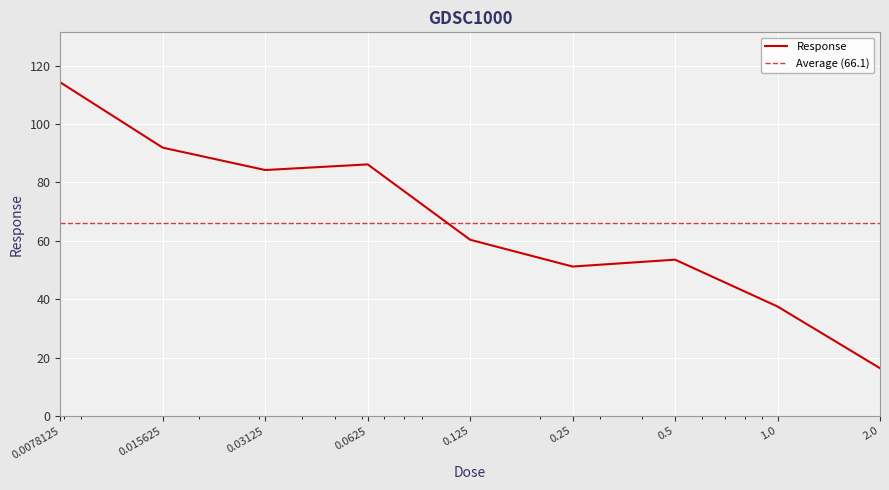

List the labels in order of value, smallest first.

2.0, 1.0, 0.25, 0.5, 0.125, 0.03125, 0.0625, 0.015625, 0.0078125